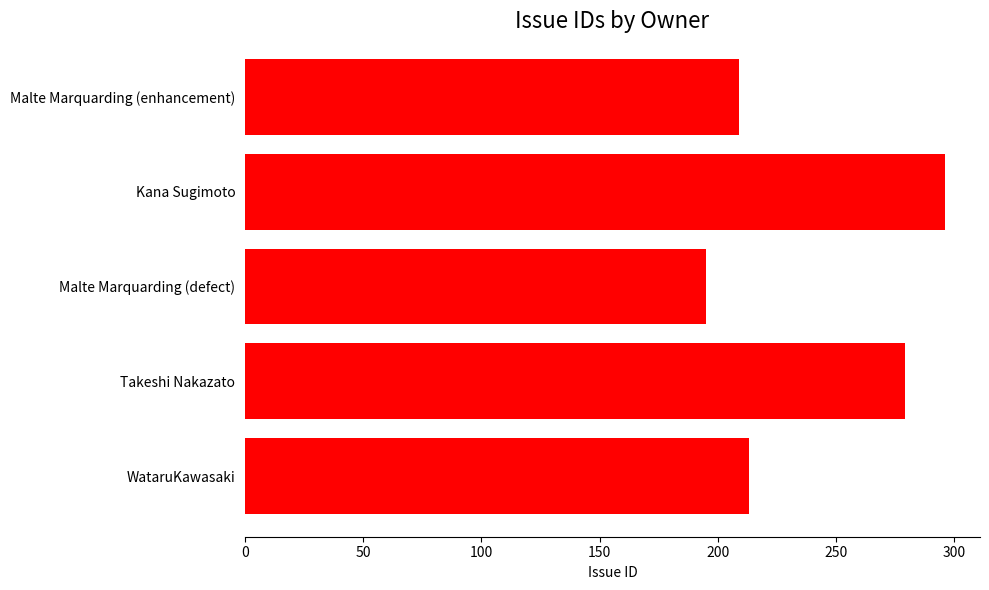

Rank the categories by value from lowest to highest.

Malte Marquarding (defect), Malte Marquarding (enhancement), WataruKawasaki, Takeshi Nakazato, Kana Sugimoto